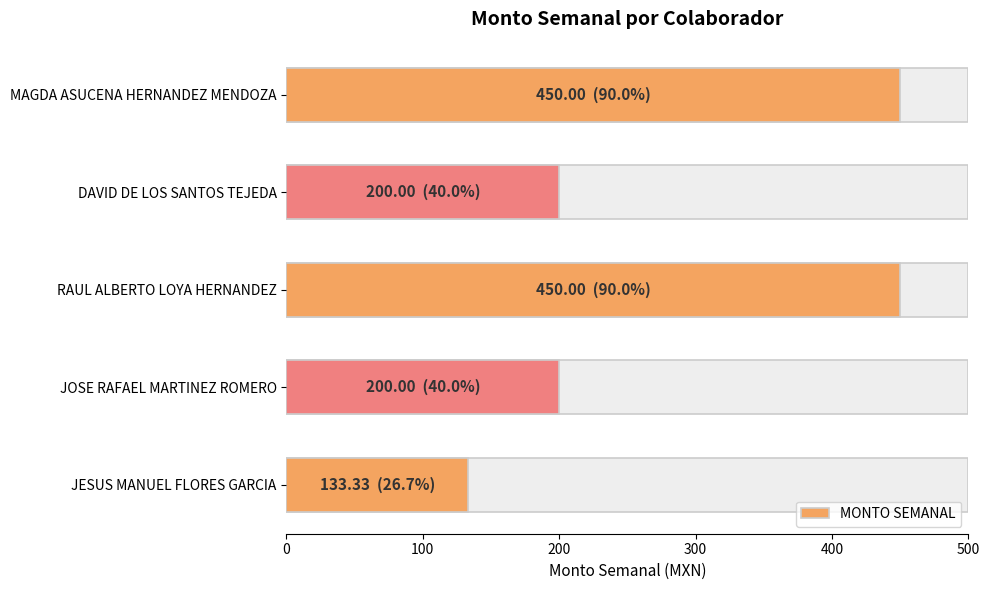

Does the chart contain any negative values?

No